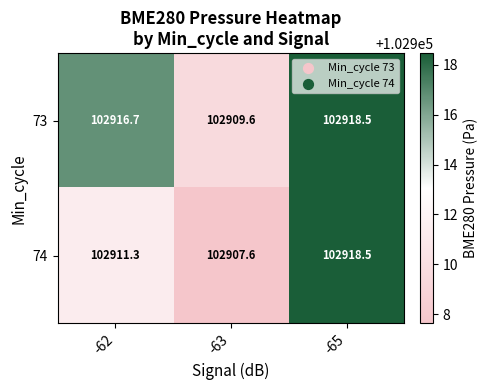

What is the difference between the highest and lowest values at -62?

5.4